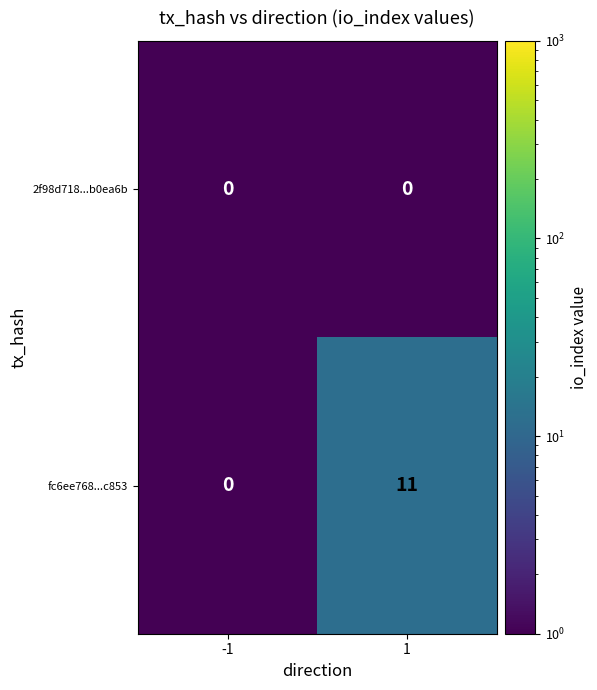

What is the sum of all fc6ee768...c853 values?

11